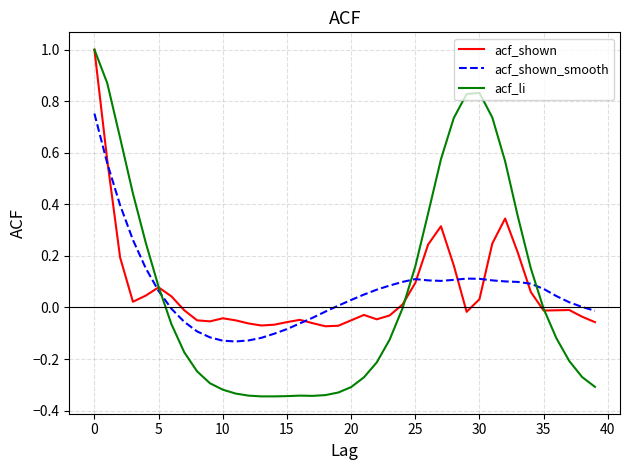

Is this an area chart (filled region under the line)?

No